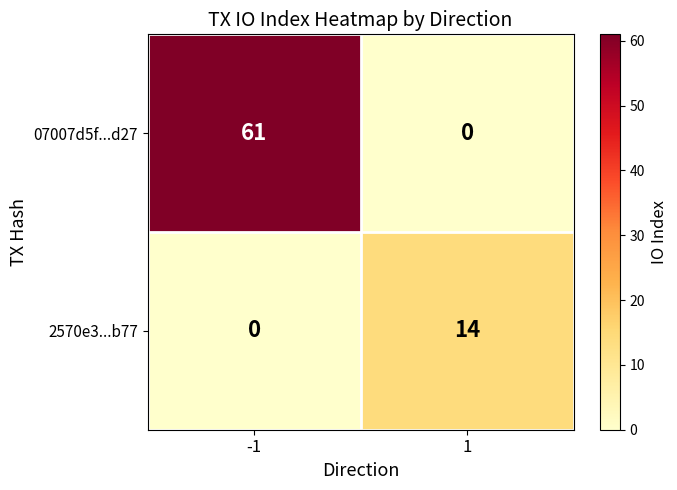

What is the difference between the highest and lowest values at 1?

14